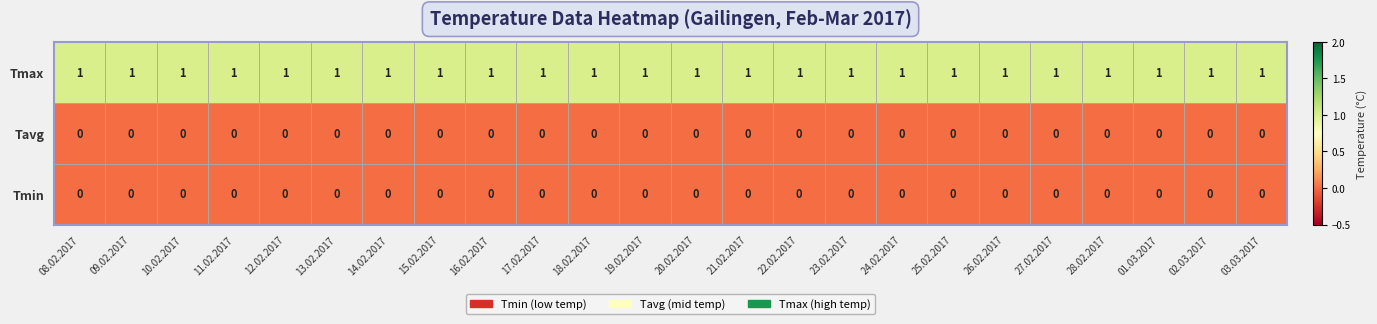

How many distinct data groups are displayed?

3